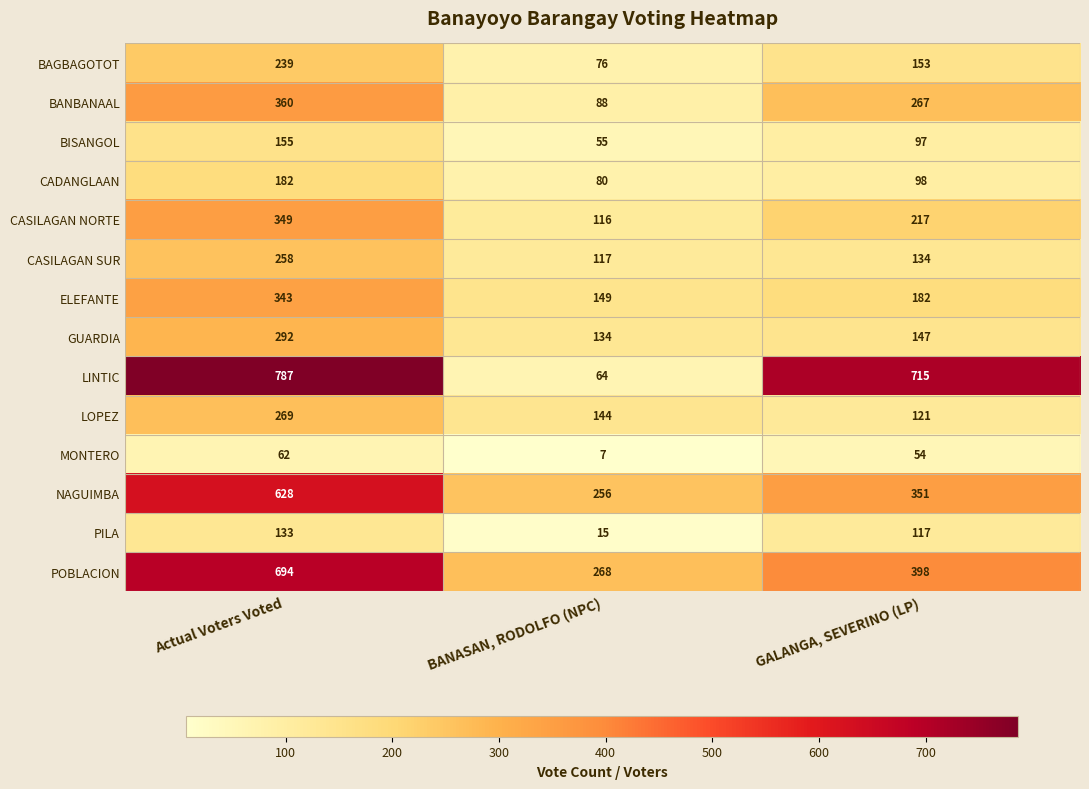

At which label does BAGBAGOTOT reach its minimum?

BANASAN, RODOLFO (NPC)